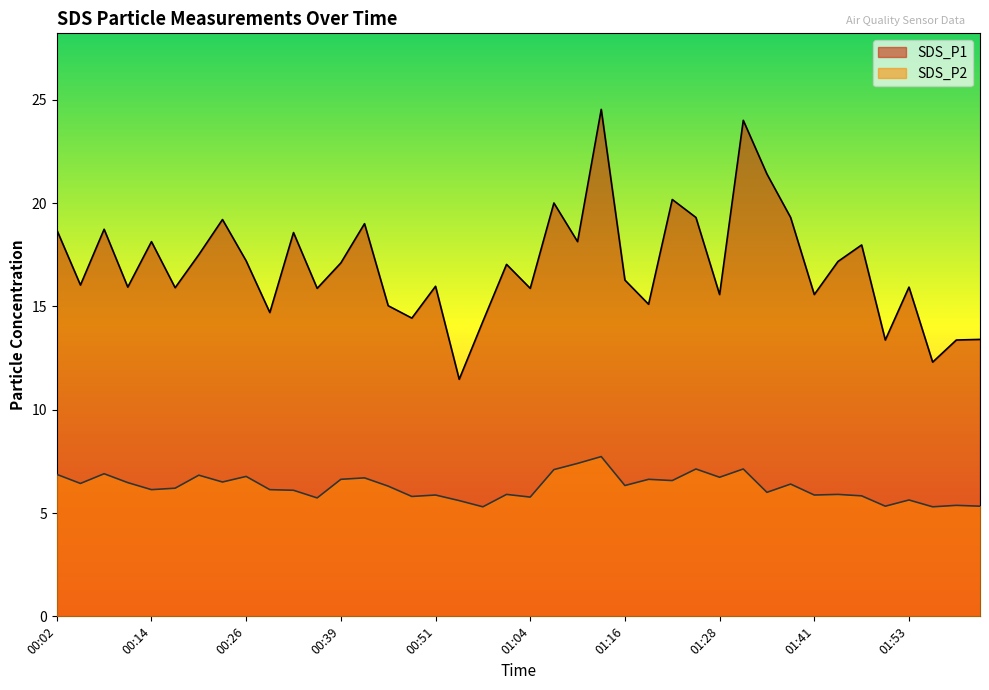

Is it true that SDS_P2 equals 12.4 at 01:13?

False